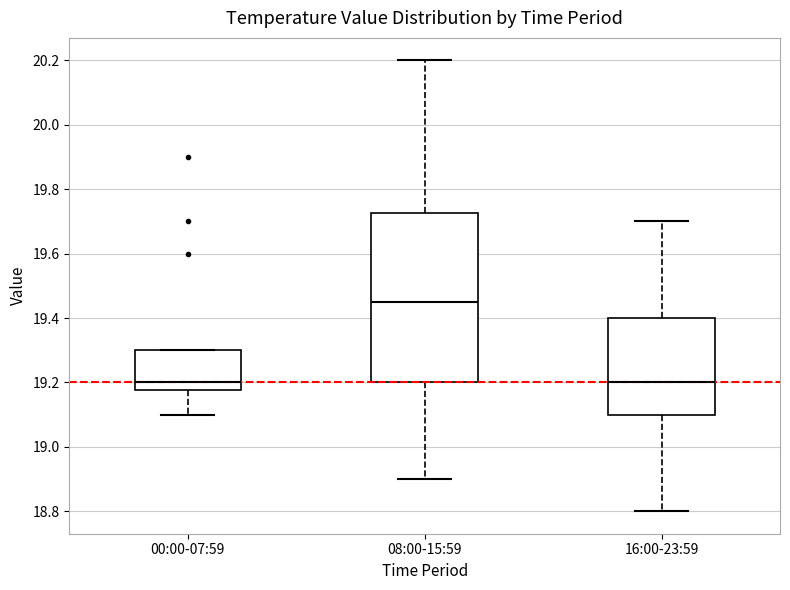

Where does the median line of the box for 08:00-15:59 sit on the y-axis? The values are not printed on the chart, so give them approximately, as read against the axis.

19.46